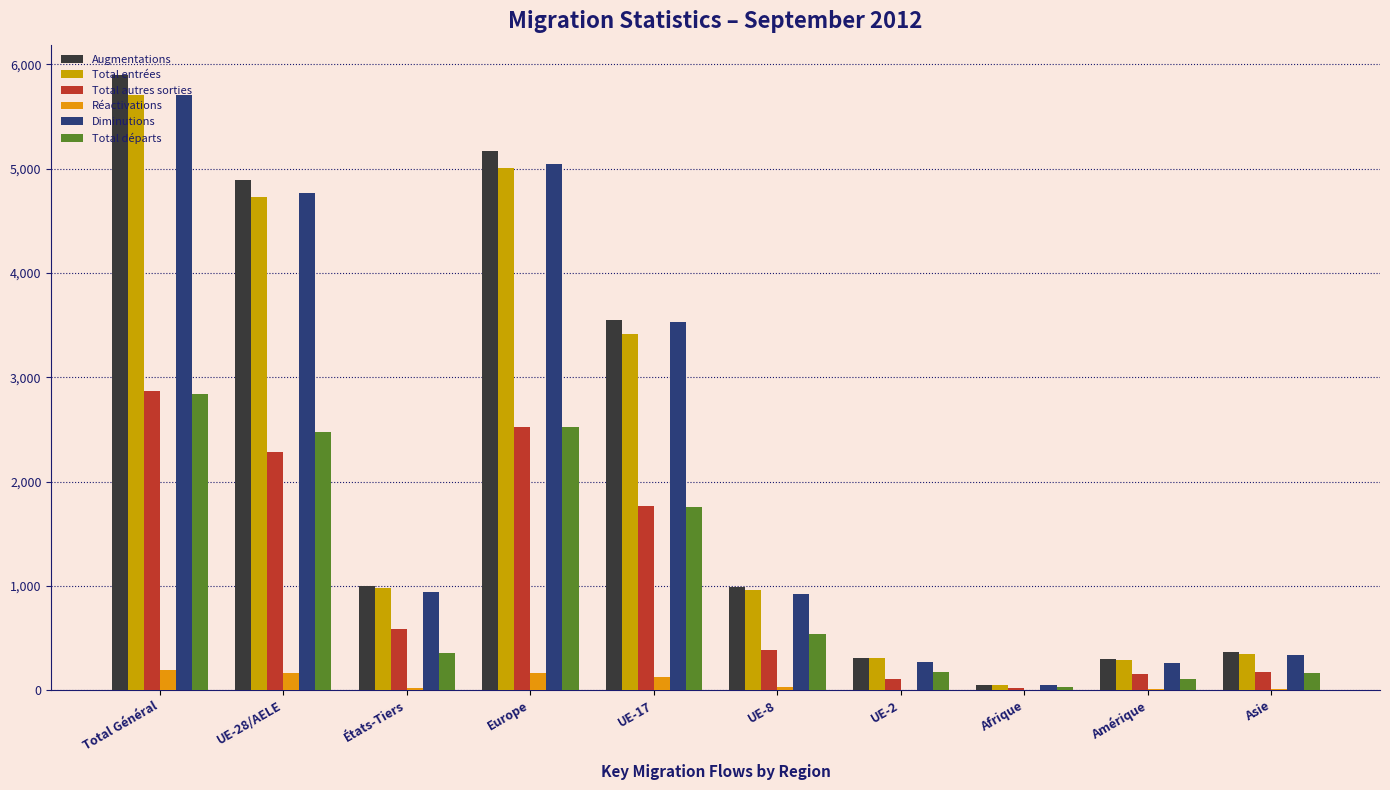

Count the number of data series in this chart.

6